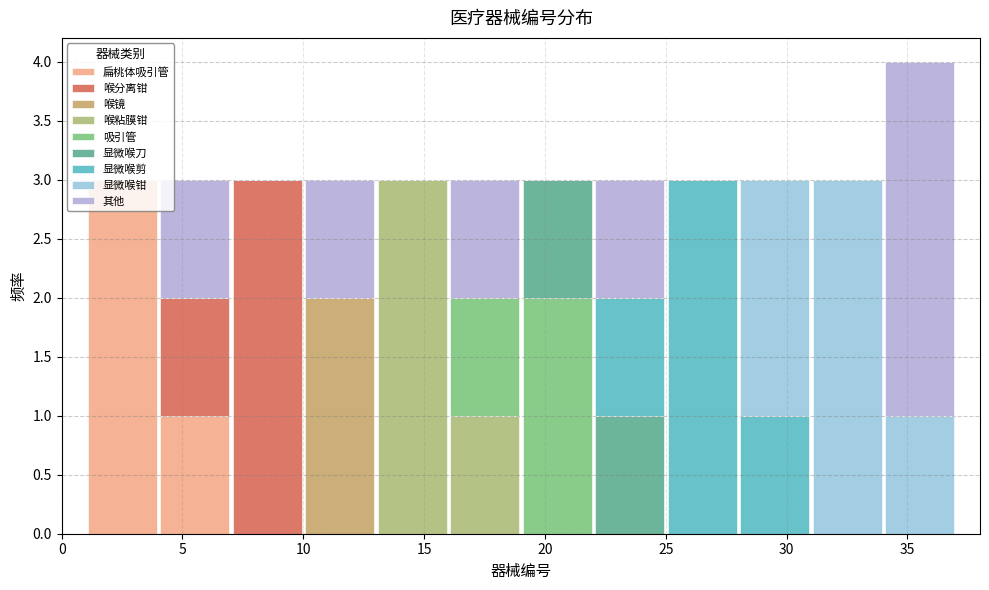

Reading left to right, transcribe this chart: for each stacked bar, give the range it covers on the x-axis and its total height. The values are not printed on the chart, so give them approximately, as read against the axis.

1 to 4: 3
4 to 7: 3
7 to 10: 3
10 to 13: 3
13 to 16: 3
16 to 19: 3
19 to 22: 3
22 to 25: 3
25 to 28: 3
28 to 31: 3
31 to 34: 3
34 to 37: 4